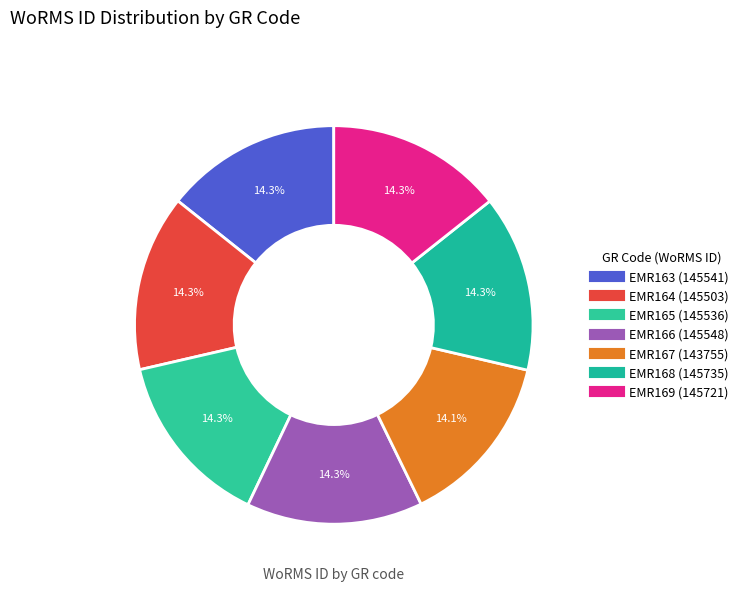

Rank the categories by value from highest to lowest.

EMR168, EMR169, EMR166, EMR163, EMR165, EMR164, EMR167